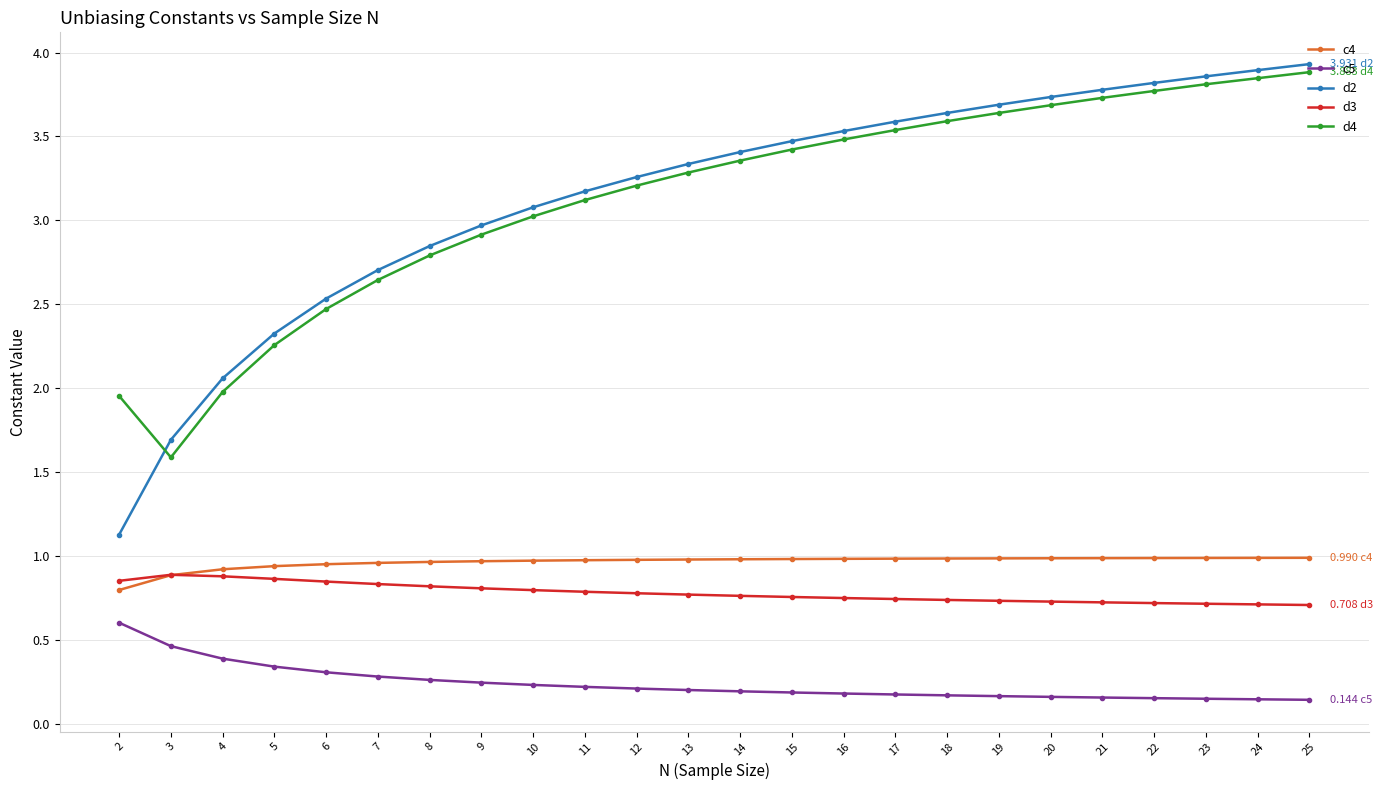

True or false: d2 and d3 intersect in this chart.

False